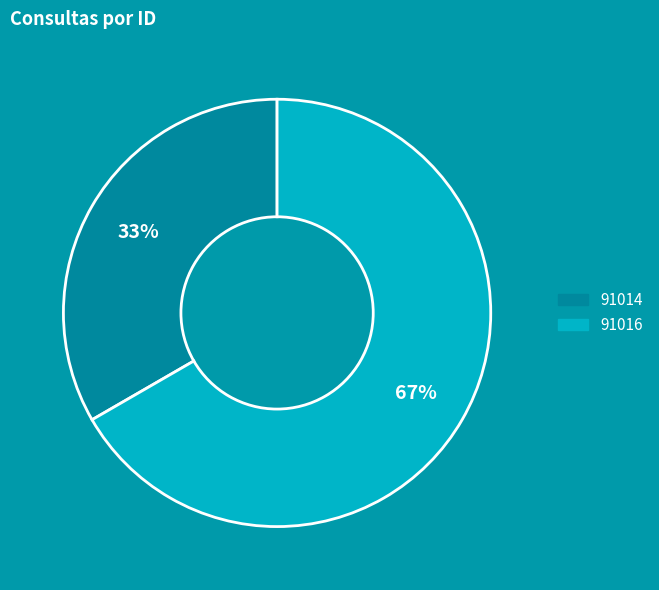

To the nearest percent, what is the average slice percentage?

50%